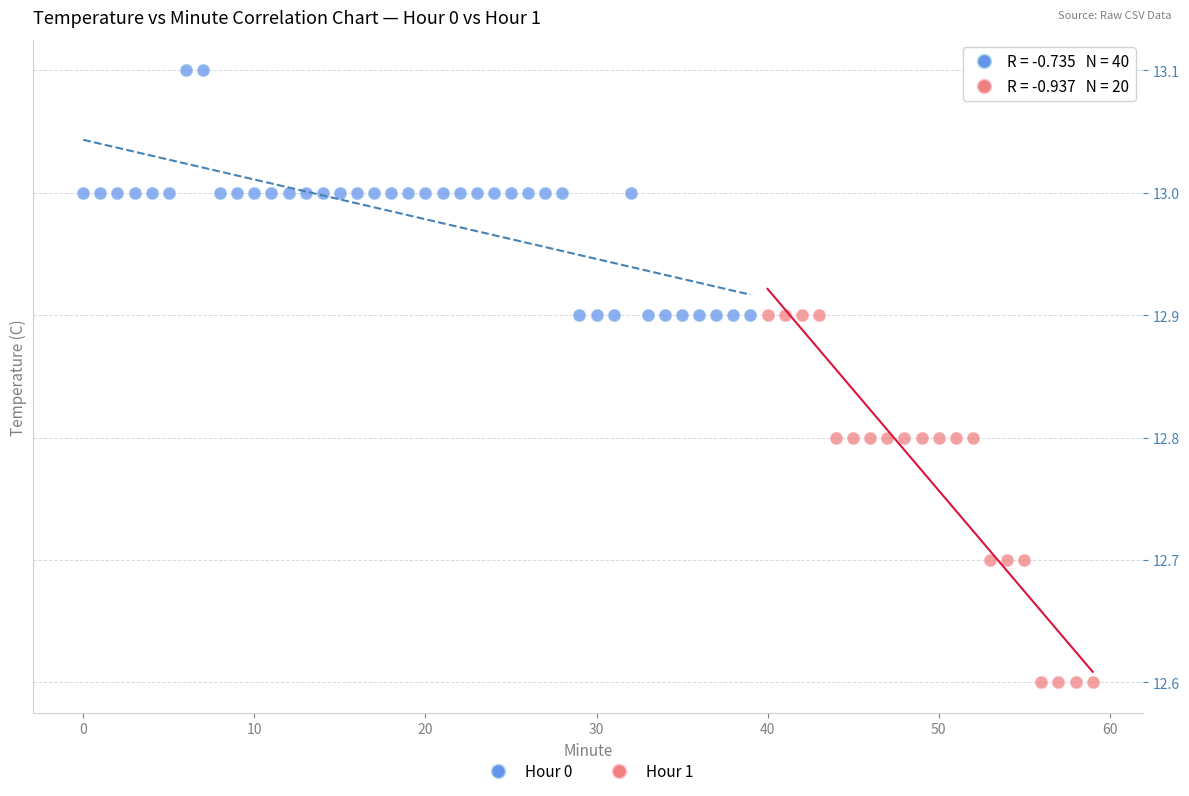

Which series has the widest spread of Y values?

Hour 1